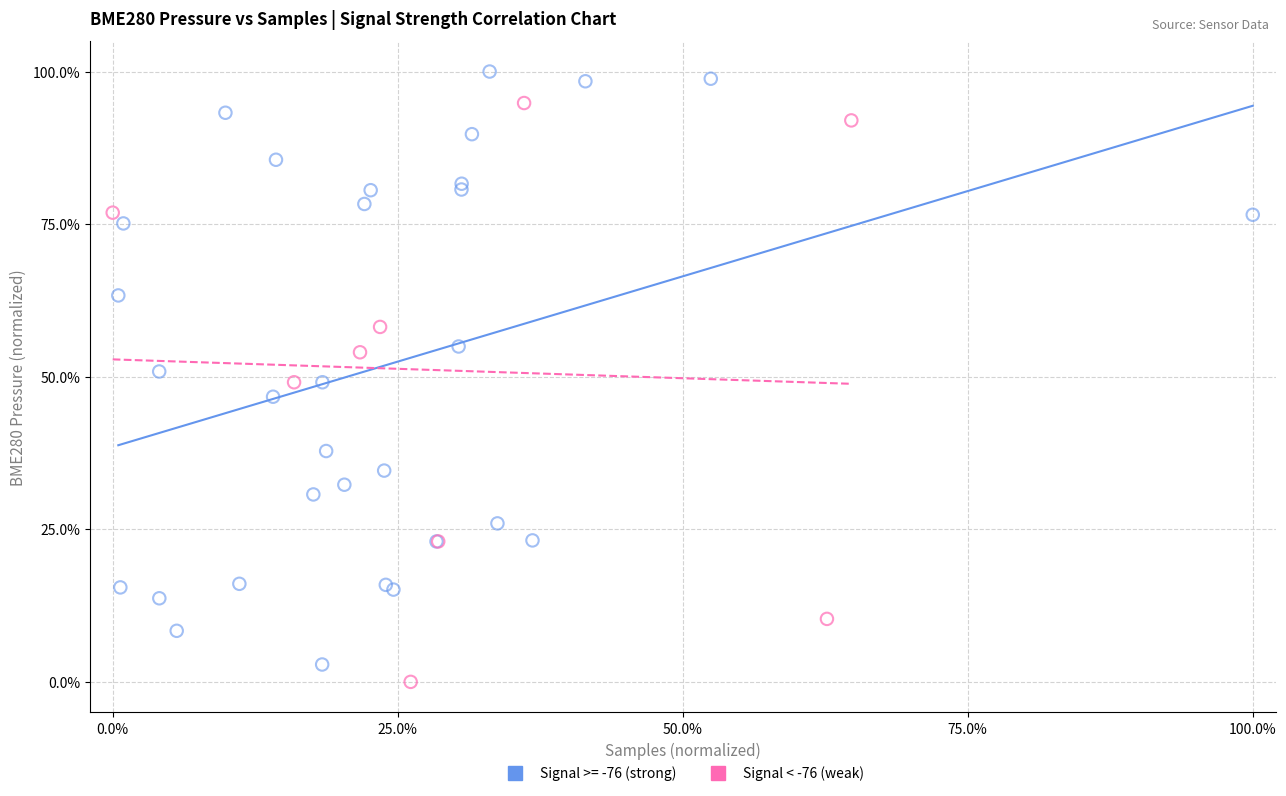

Which series contains the highest Y value?

Signal >= -76 (strong)